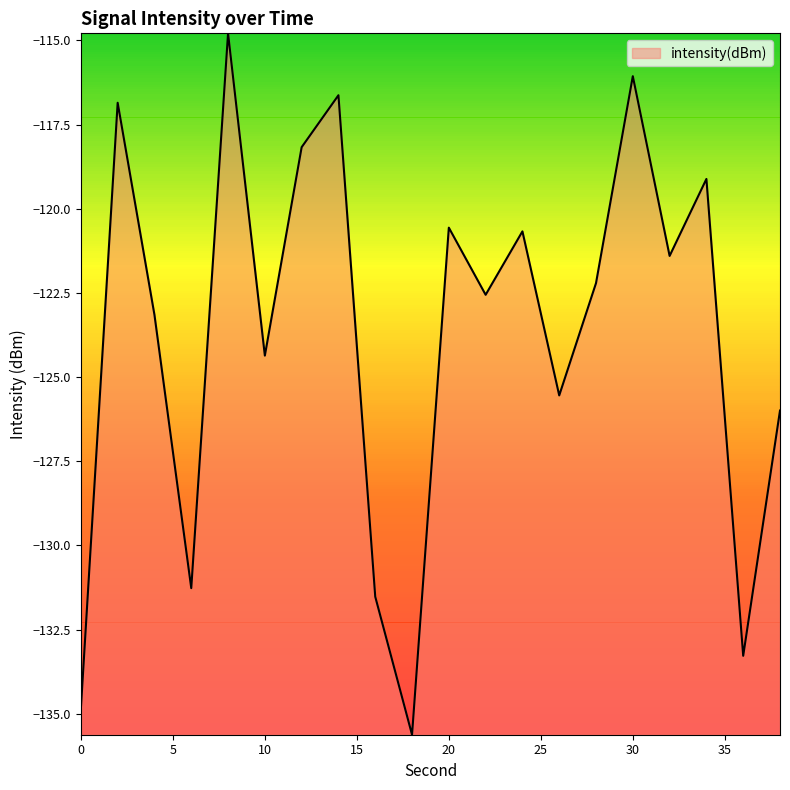

Reading left to right, extract all data points from this chart.

-134.8	-116.9	-123.2	-131.3	-114.8	-124.4	-118.2	-116.6	-131.5	-135.6	-120.6	-122.6	-120.7	-125.5	-122.2	-116.1	-121.4	-119.1	-133.3	-126.0